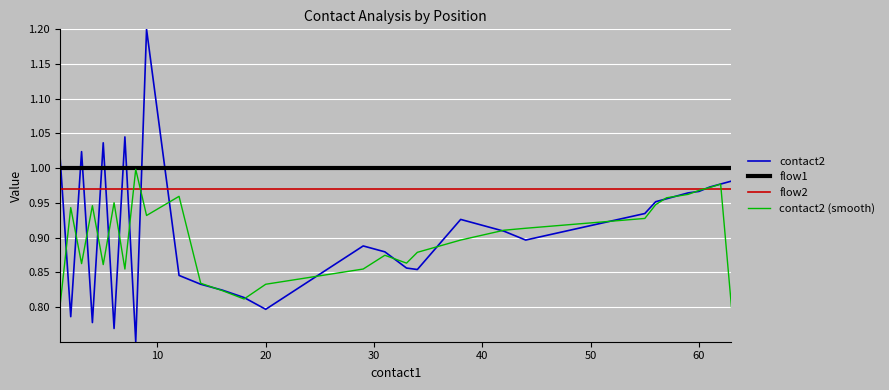

True or false: contact2 (smooth) and flow2 cross at least once.

True